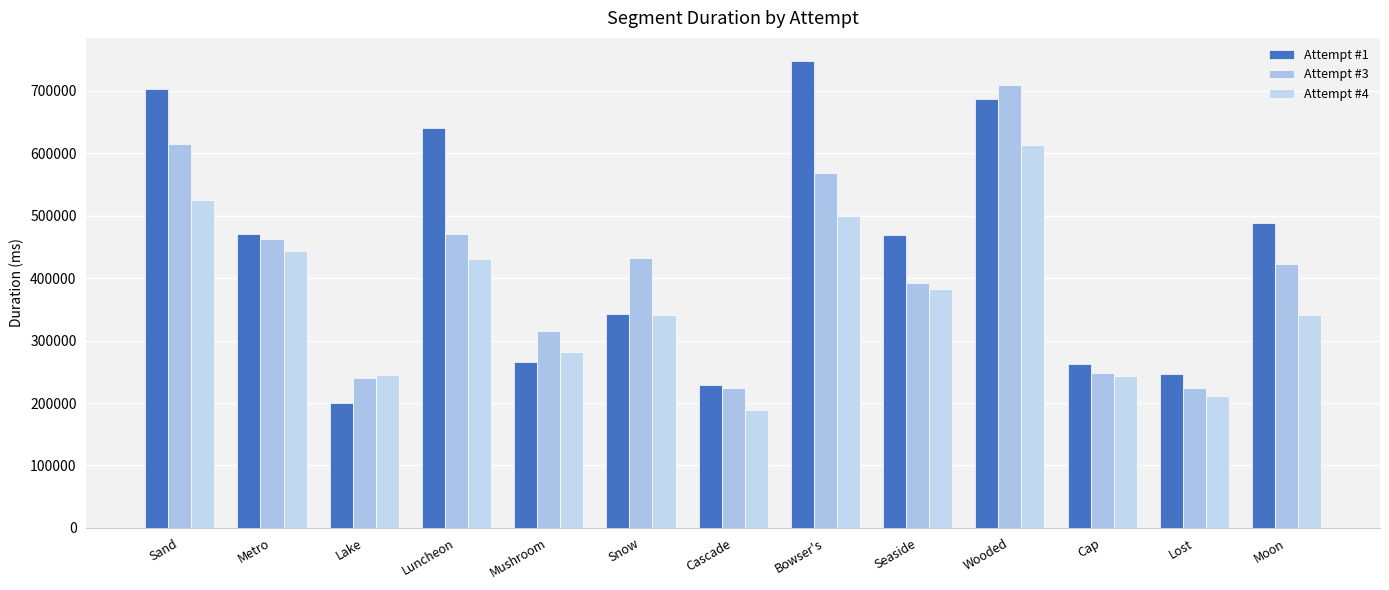

What position from the right is Cascade?

7